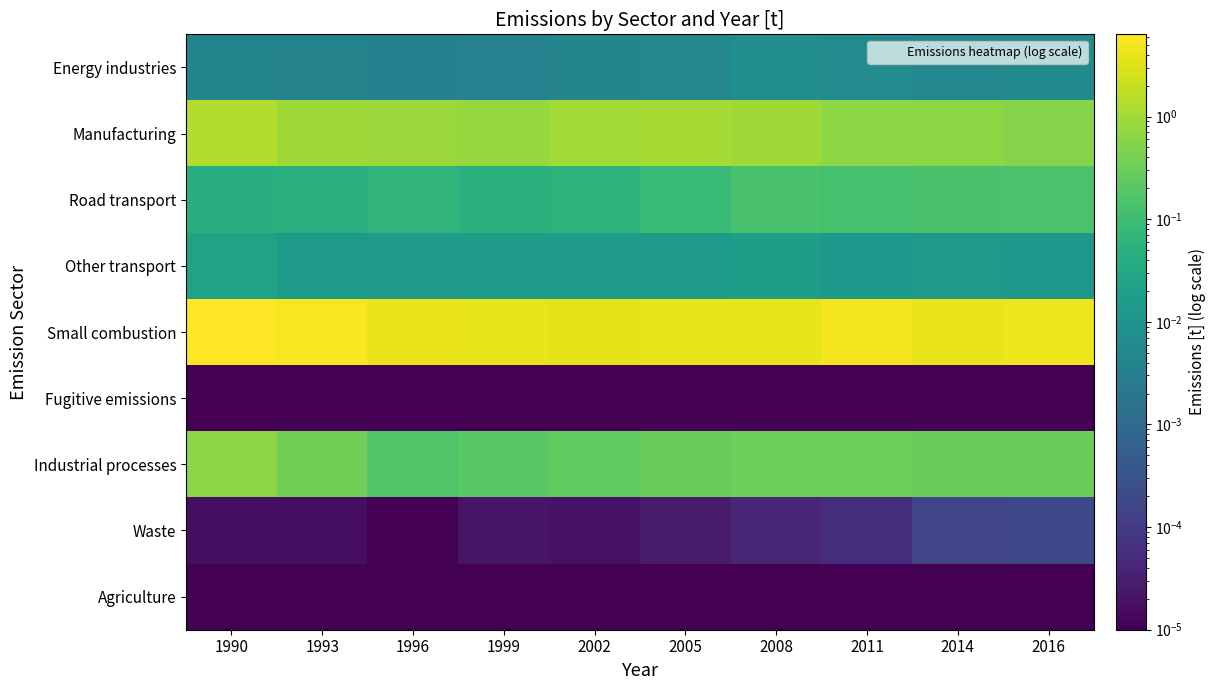

What is the total value across all series at 2002?

5.0